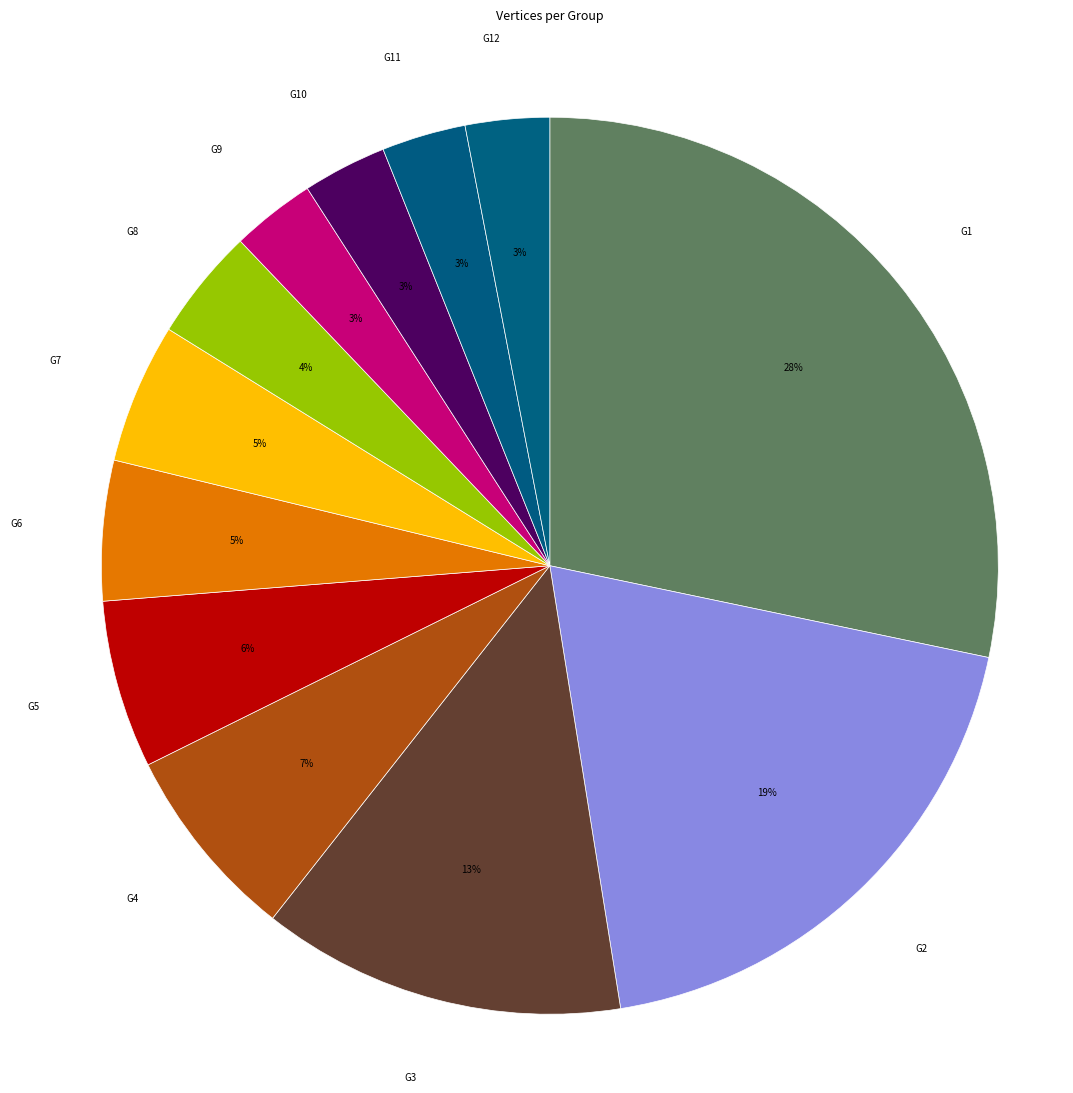

True or false: G7 accounts for 1% of the total.

False